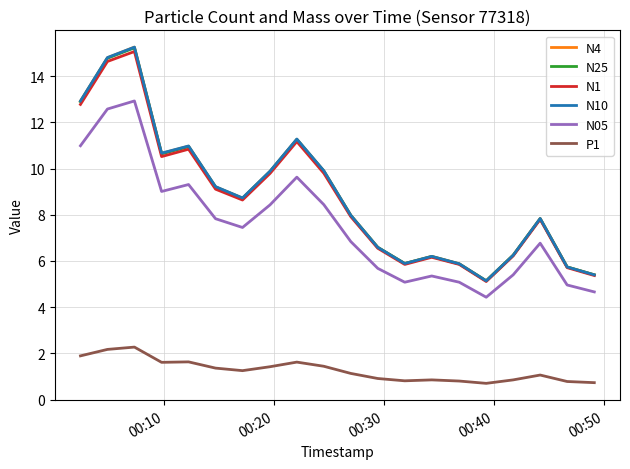

What is the sum of all N25 values?

176.3